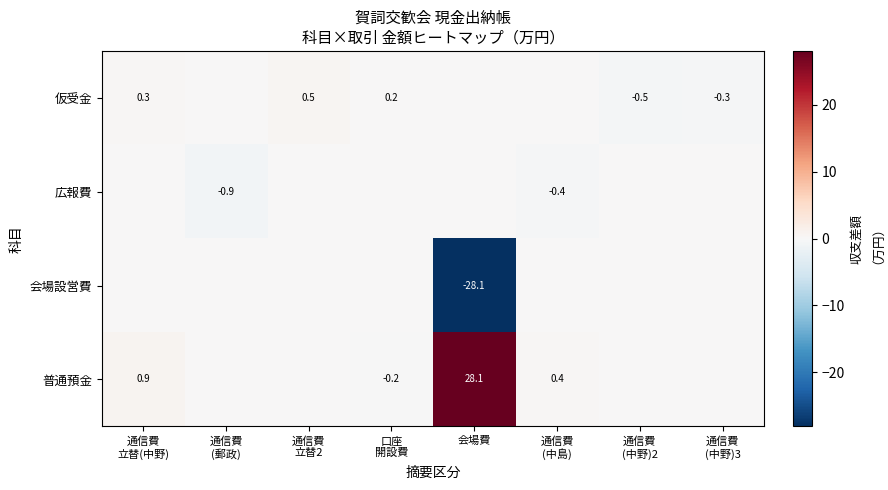

The 普通預金 series shows 28.1 at 会場費. True or false?

True